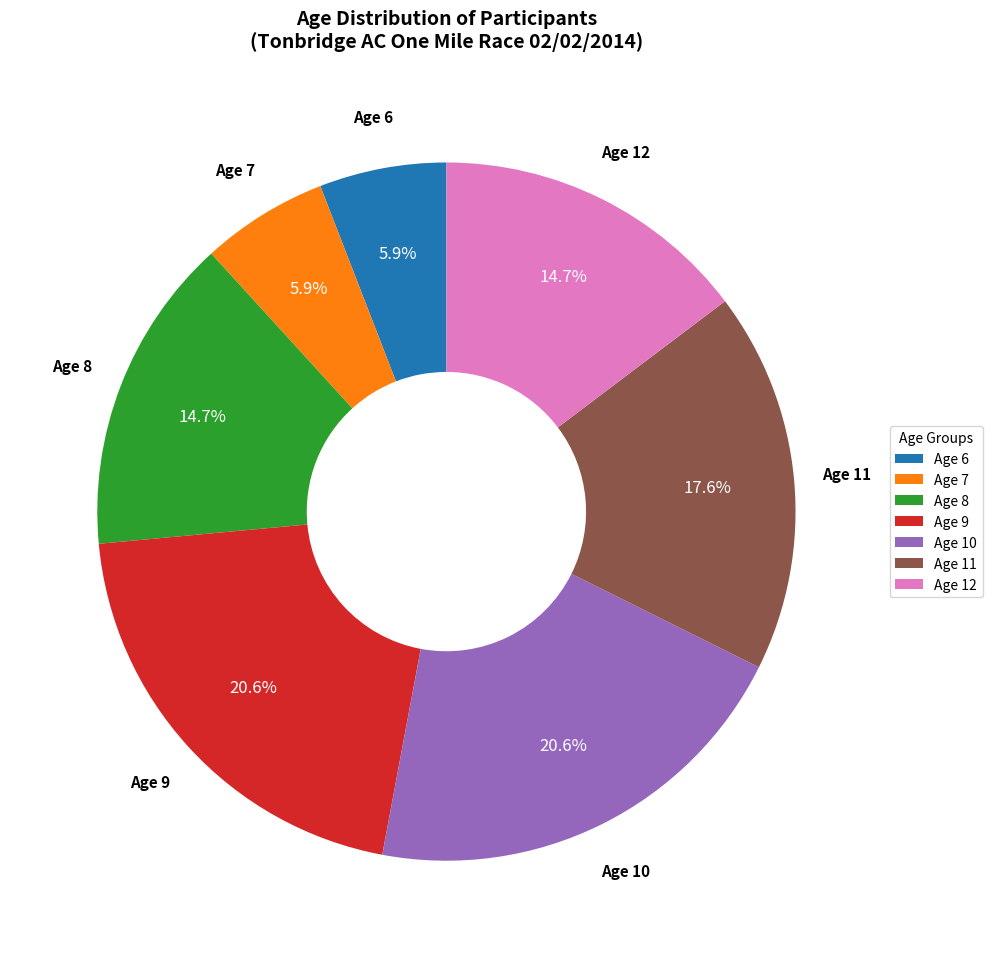

Does Age 6 represent more than half of the total?

No